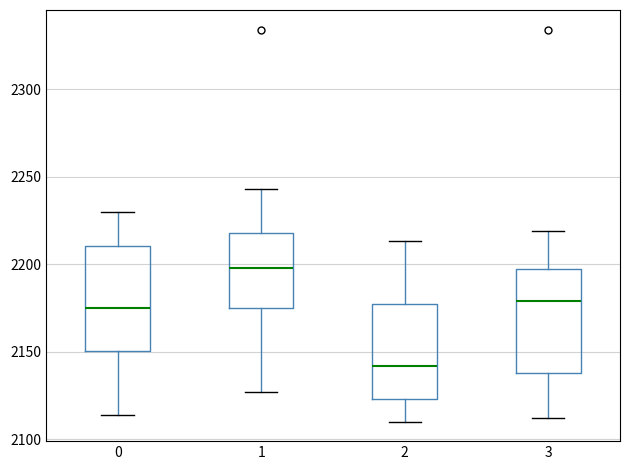

Reading left to right, transcribe this box plot: for each box, give where its median line is, the range the box spans, and where its two whiskers end, as read against the y-axis. The values are not printed on the chart, so give them approximately, as read against the axis.

0: median 2175, box 2150 to 2210, whiskers 2115 to 2230
1: median 2200, box 2175 to 2220, whiskers 2125 to 2245
2: median 2140, box 2125 to 2175, whiskers 2110 to 2215
3: median 2180, box 2140 to 2195, whiskers 2110 to 2220